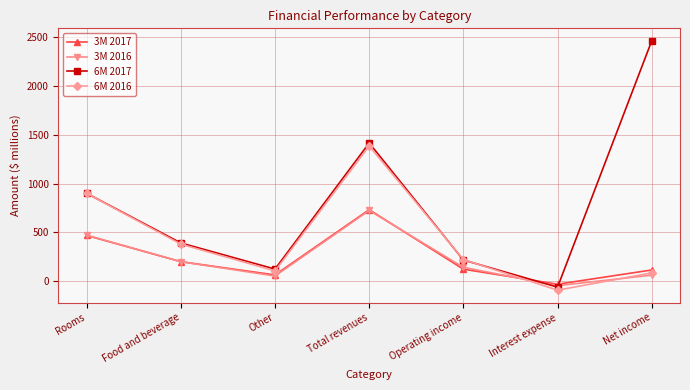

After their last crossing, which series has the higher values: 3M 2016 or 3M 2017?

3M 2017